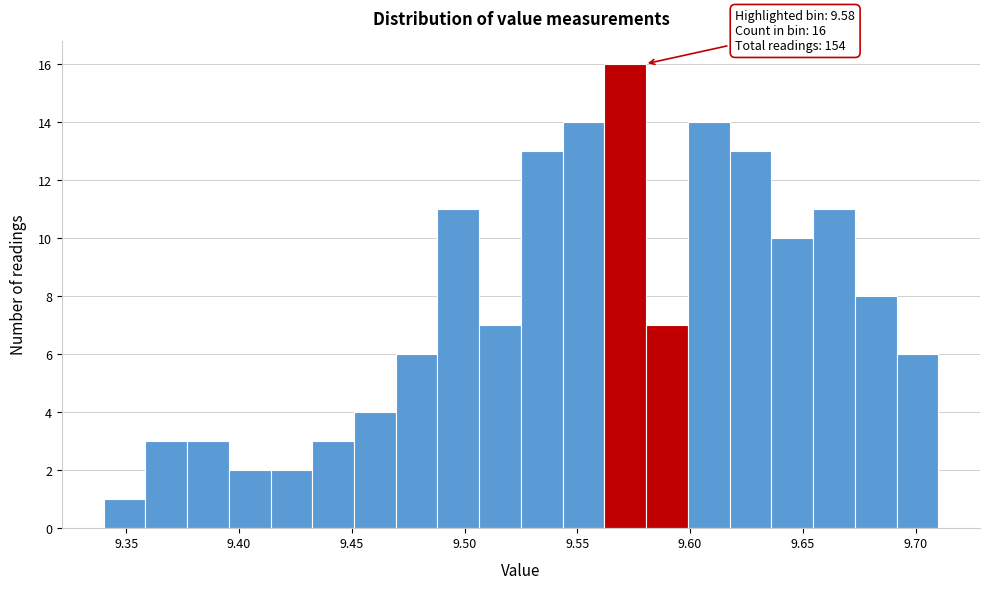

Around what value on the x-axis is the tallest bar? Give the approximate position of its centre, as read against the axis.

9.570